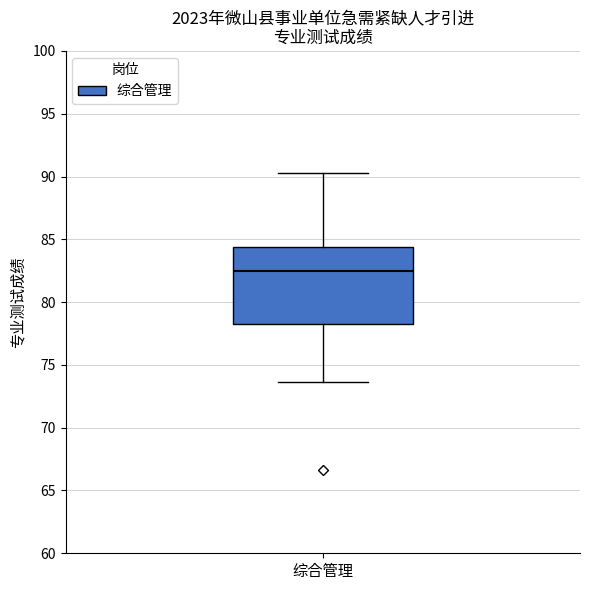

Read this box plot against the y-axis: the position of the median line, the range covered by the box, and the ends of both whiskers. The values are not printed on the chart, so give them approximately, as read against the axis.

median 82.5, box 78.0 to 84.5, whiskers 73.5 to 90.5